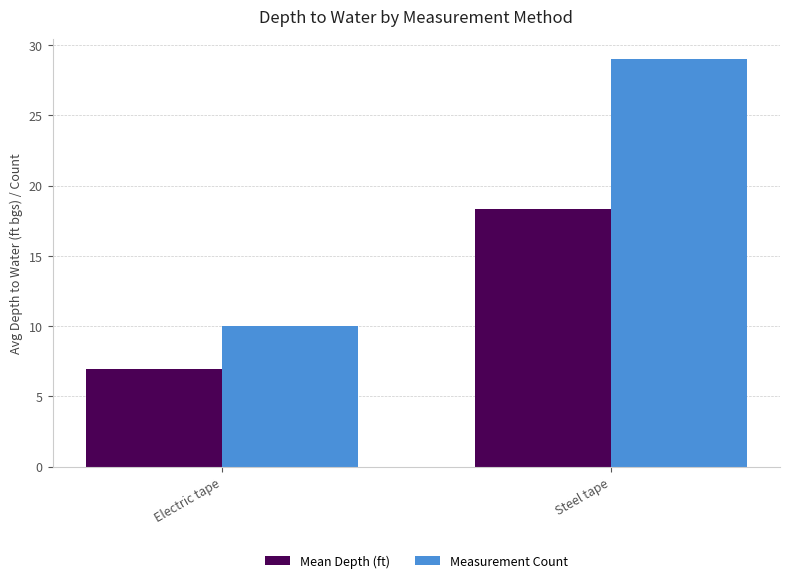

Between Electric tape and Steel tape, which series saw the biggest shift?

Measurement Count